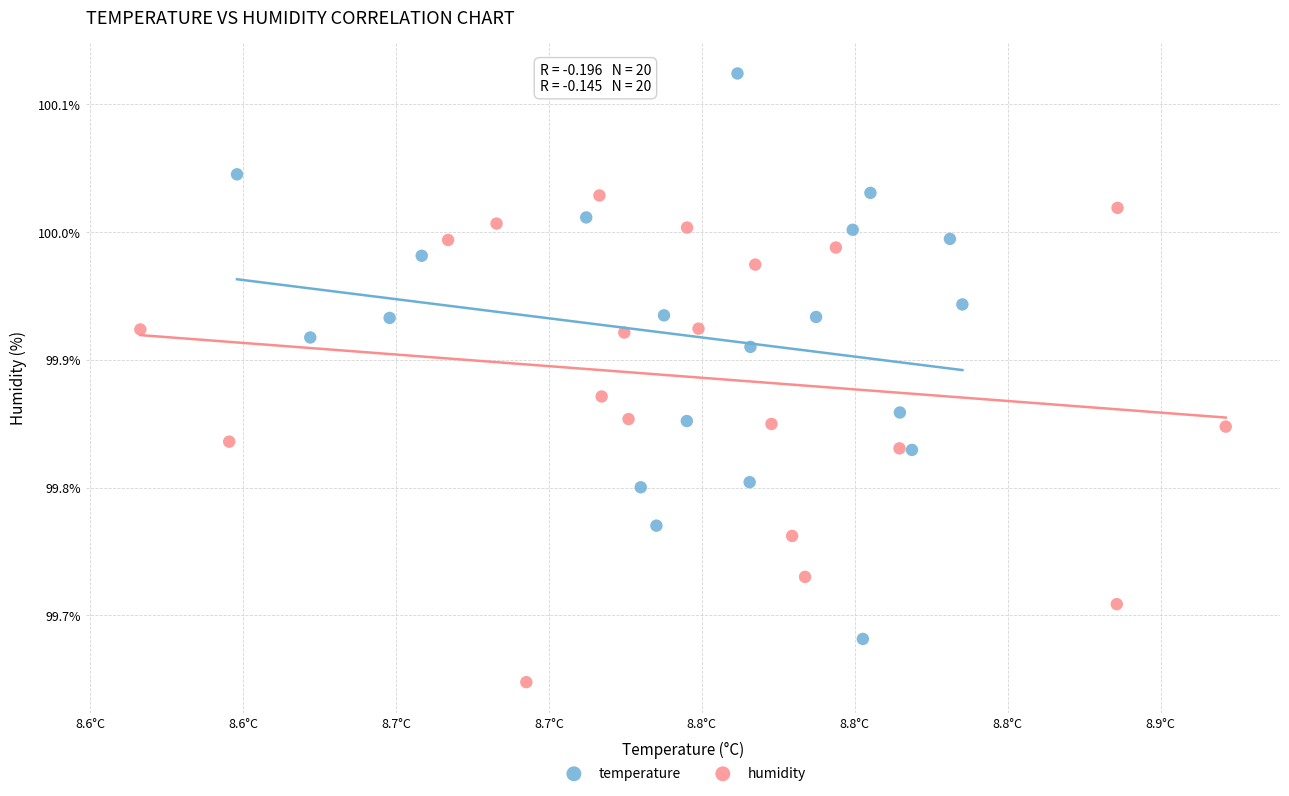

Which series reaches the minimum Y coordinate?

humidity